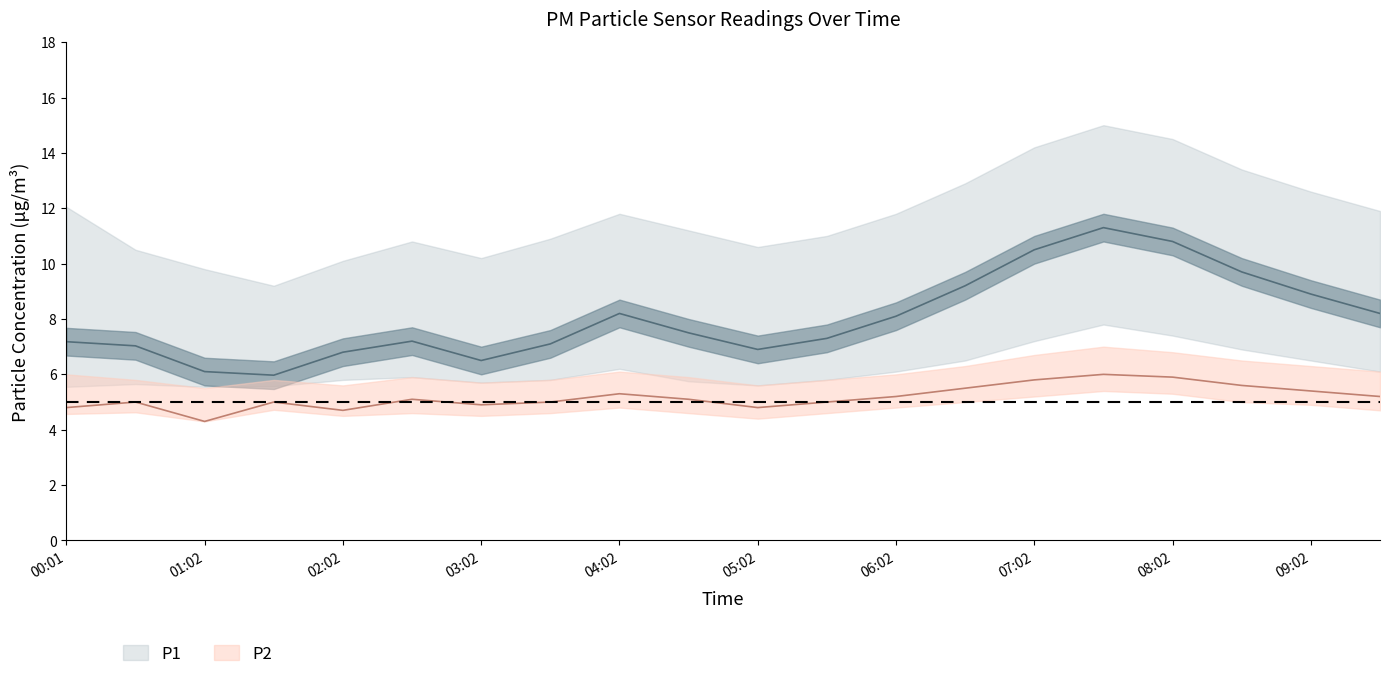

At how many categories does at least one series exceed 13?

4